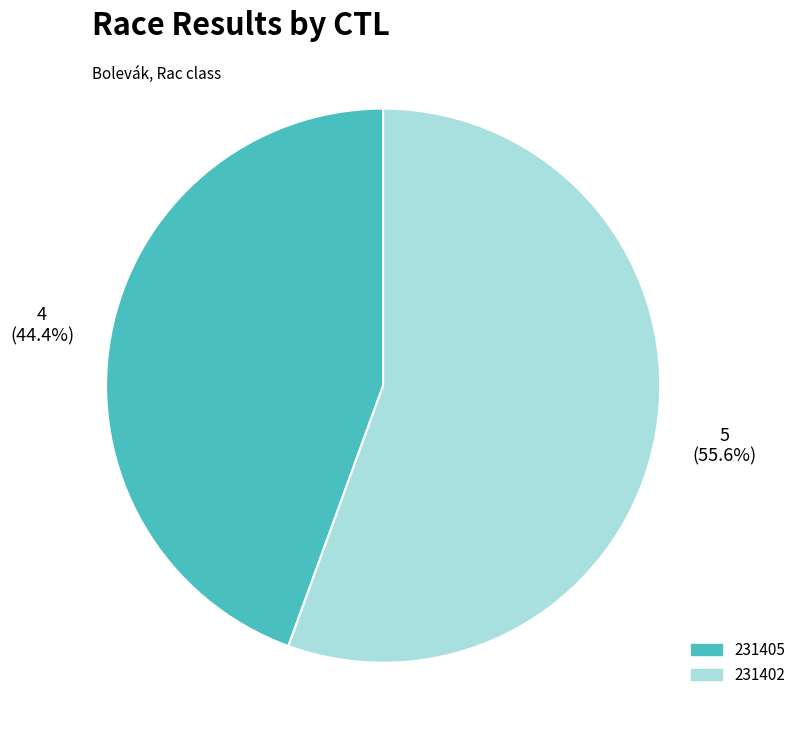

To the nearest percent, what portion does 231405 represent?

44%